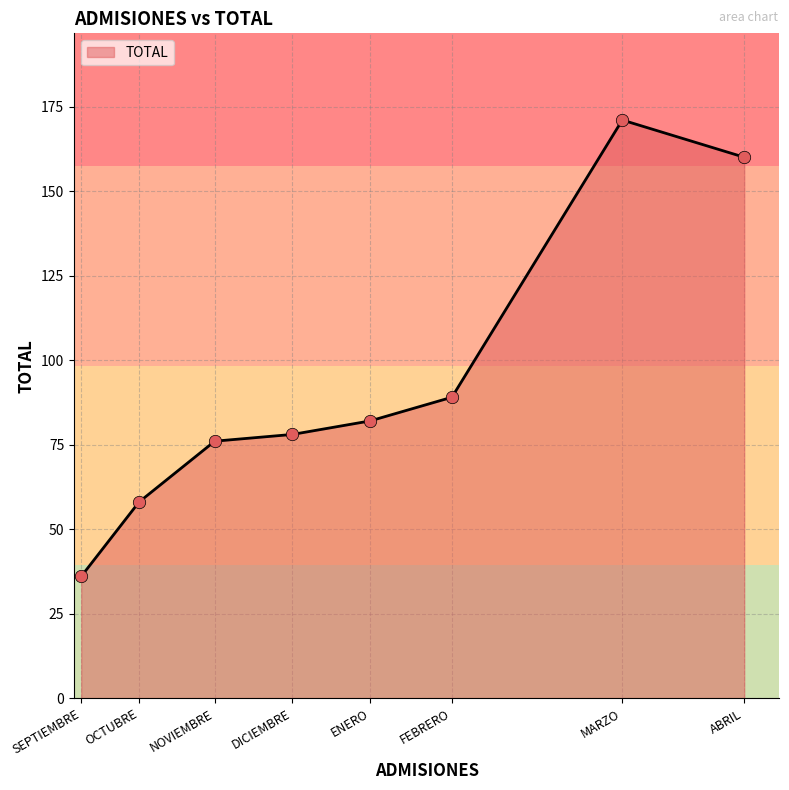

What is the change in value from FEBRERO to ABRIL?

+71